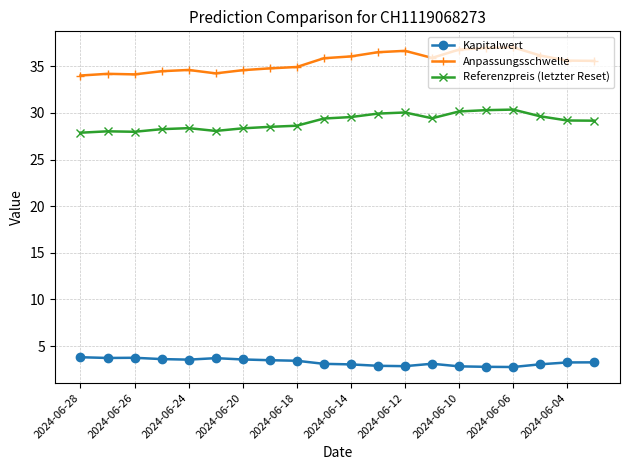

True or false: Kapitalwert and Anpassungsschwelle cross at least once.

False